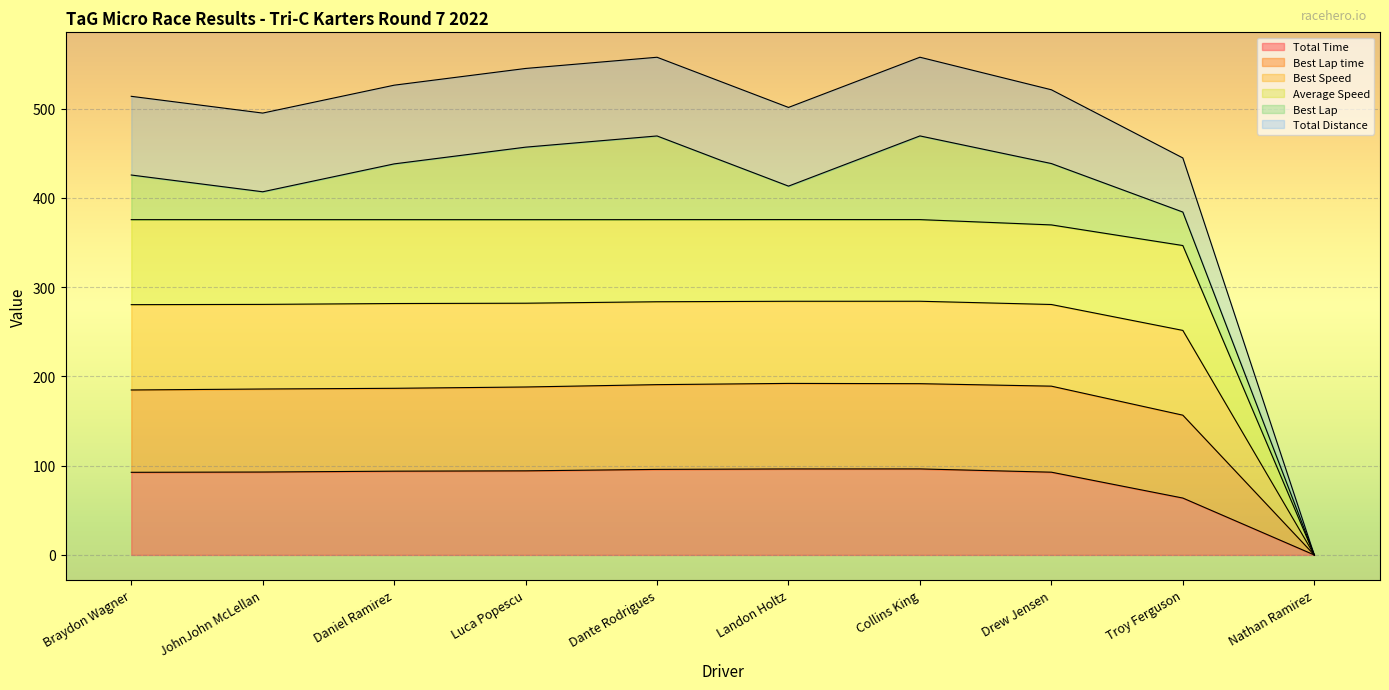

Is it true that Best Lap time equals 593.1 at Dante Rodrigues?

False